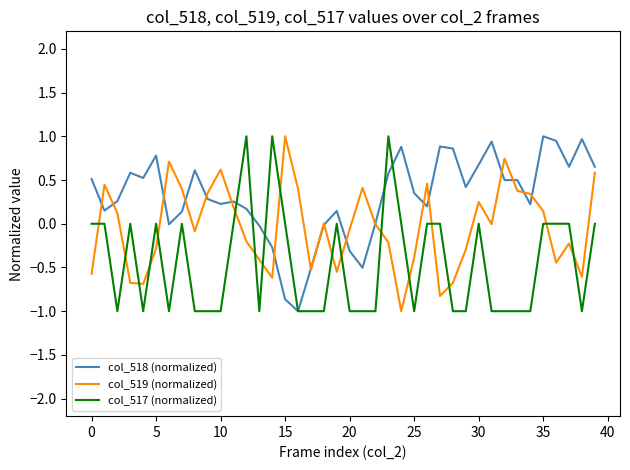

True or false: col_518 (normalized) has more than 1 points higher than both neighbors.

True